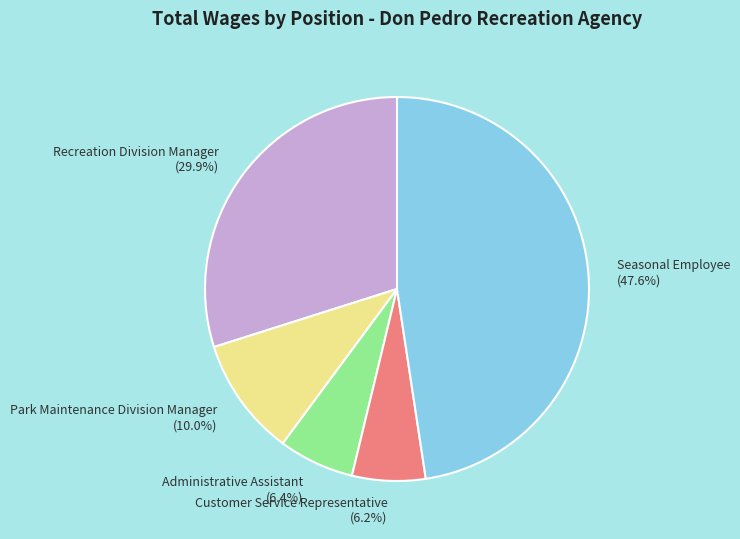

Is there a majority slice in this chart?

No